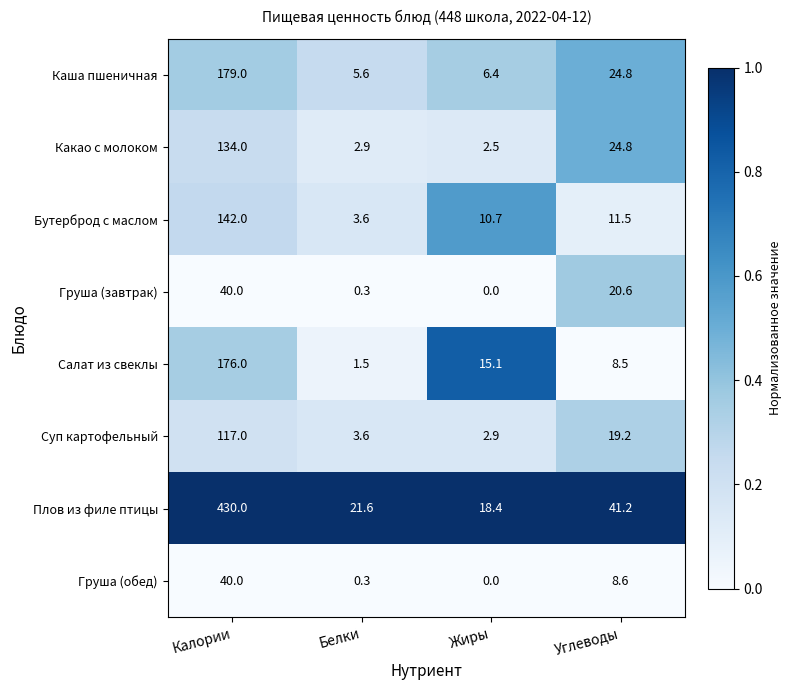

Between Калории and Углеводы, which series saw the biggest shift?

Плов из филе птицы